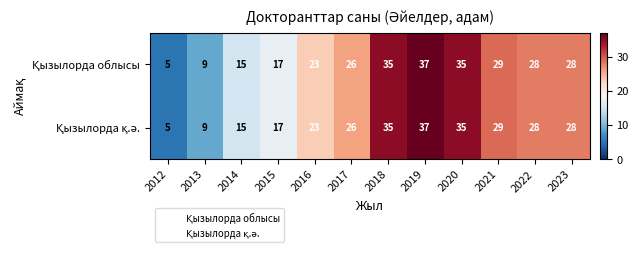

At how many categories does at least one series exceed 27?

6